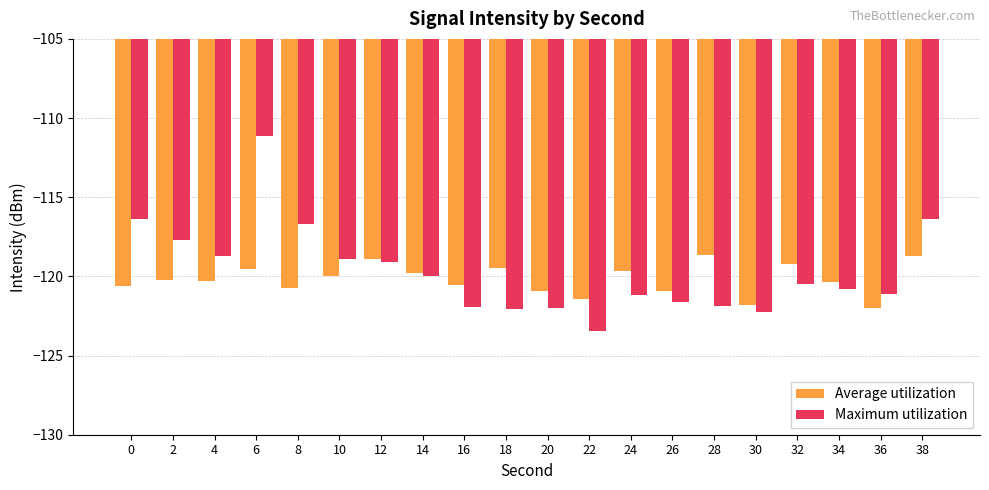

Which series changed the most between 28 and 36?

Average utilization